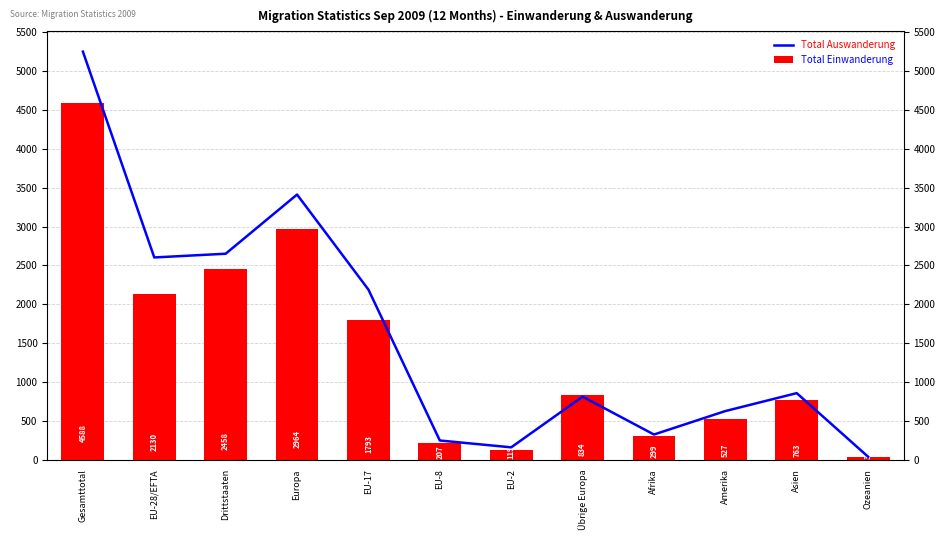

What is the label of the 2nd bar from the left?

EU-28/EFTA